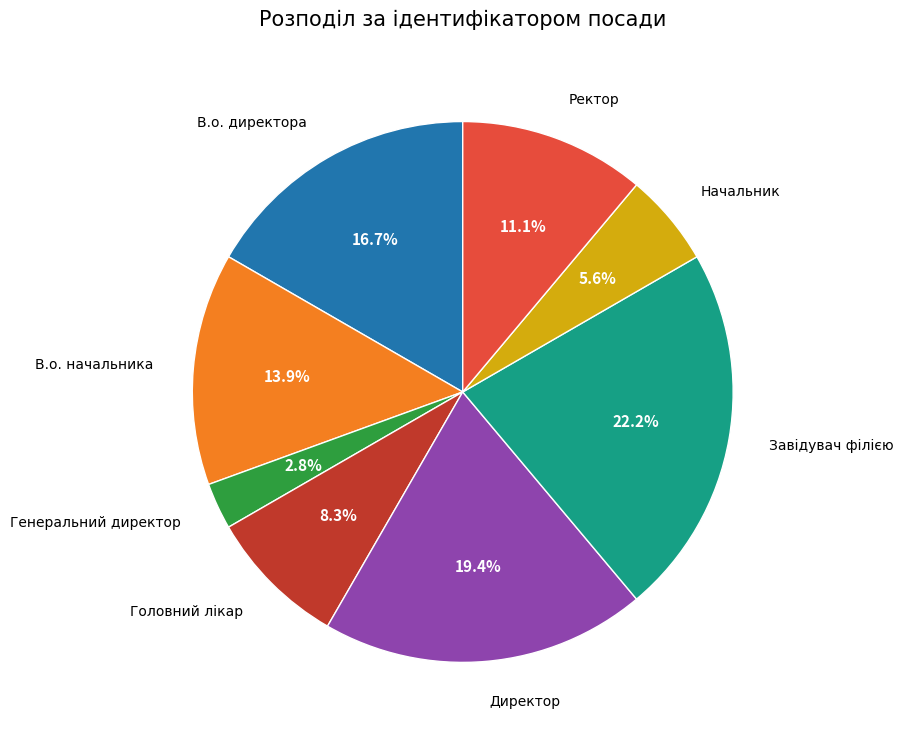

Is there any slice that represents more than half of the pie?

No